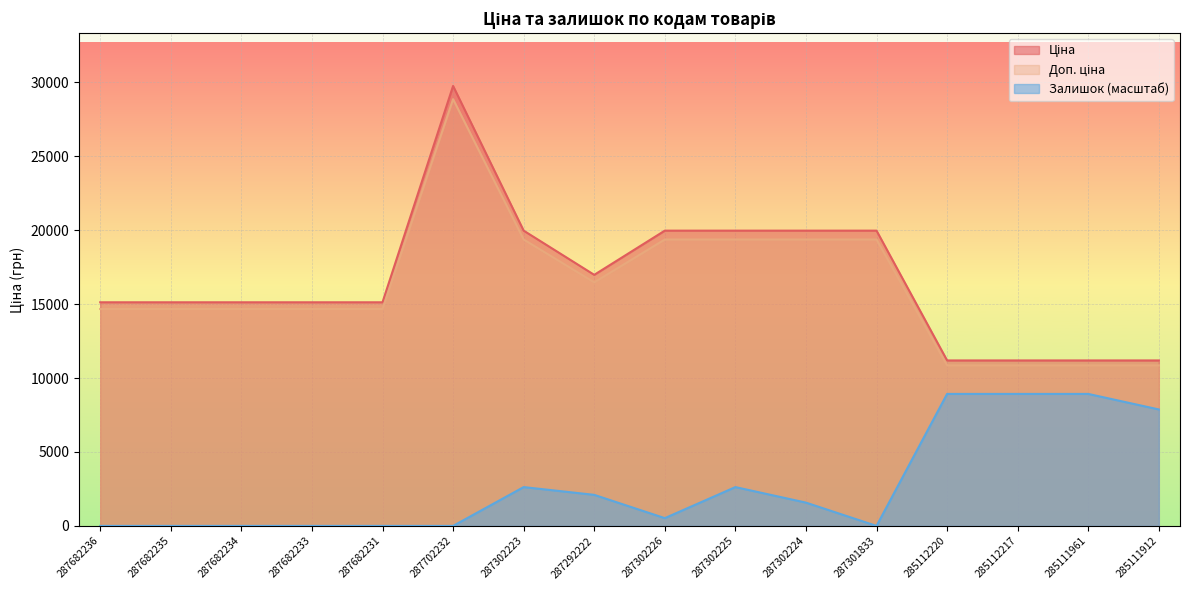

At which category does the chart reach its peak across all series?

287702232